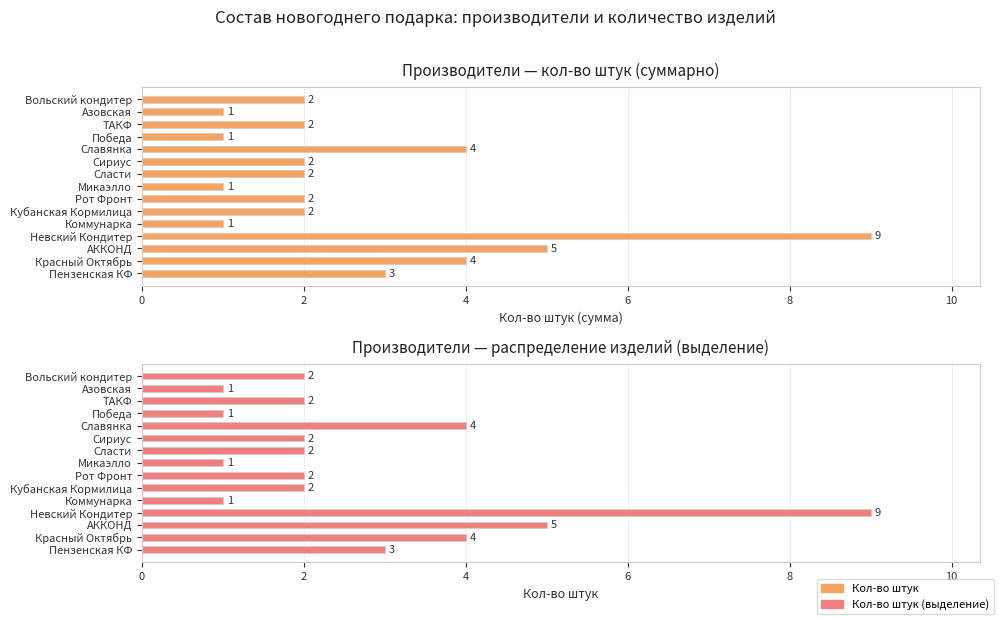

How many bars are there in total?

30